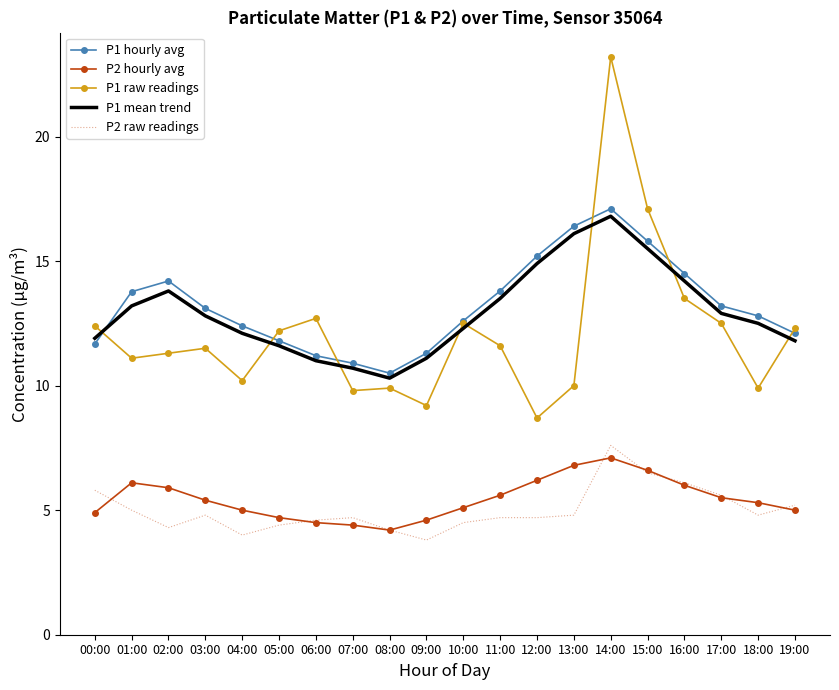

What is the total value across all series at 13:00?

54.1